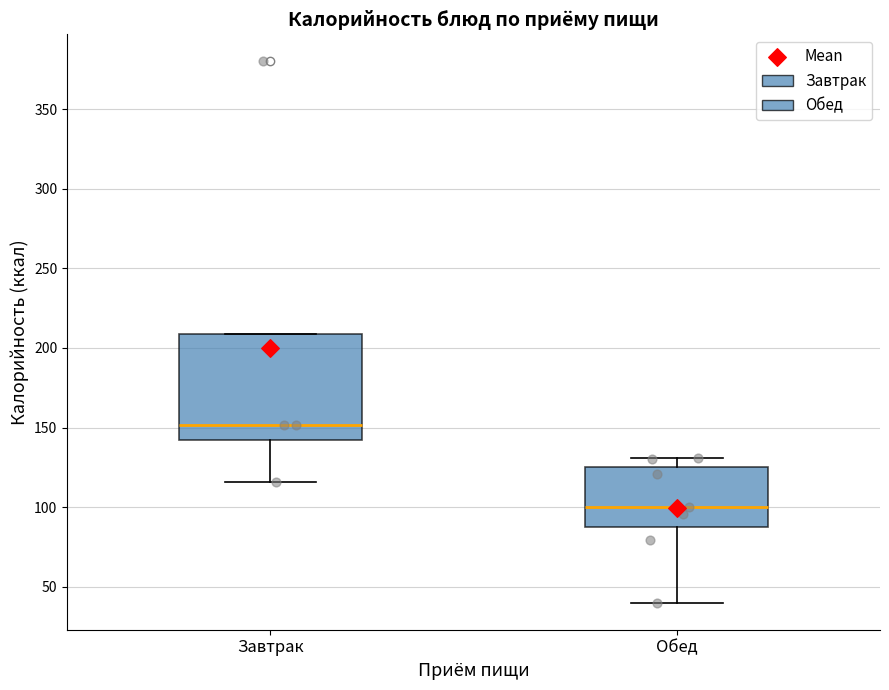

Reading left to right, read every box against the y-axis: the position of its median line, the range the box covers, and the ends of its whiskers. The values are not printed on the chart, so give them approximately, as read against the axis.

Завтрак: median 150, box 145 to 210, whiskers 115 to 210
Обед: median 100, box 90 to 125, whiskers 40 to 130